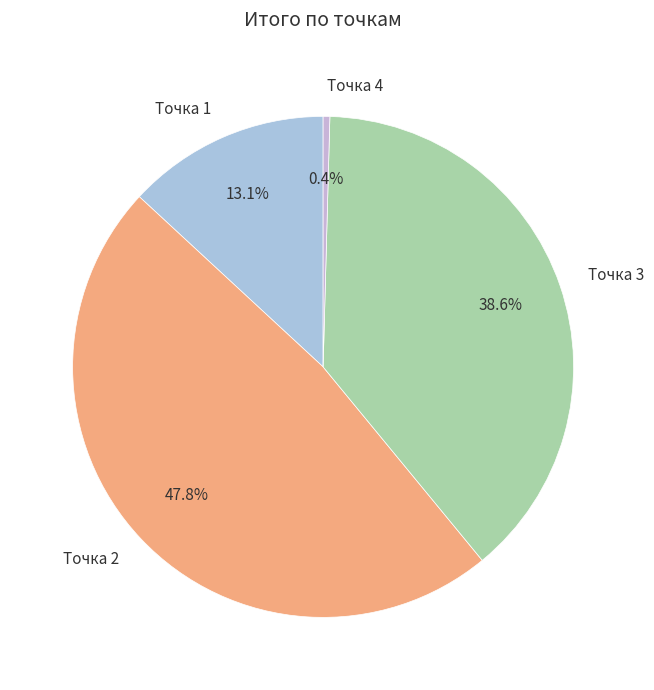

Rank the categories by value from lowest to highest.

Точка 4, Точка 1, Точка 3, Точка 2